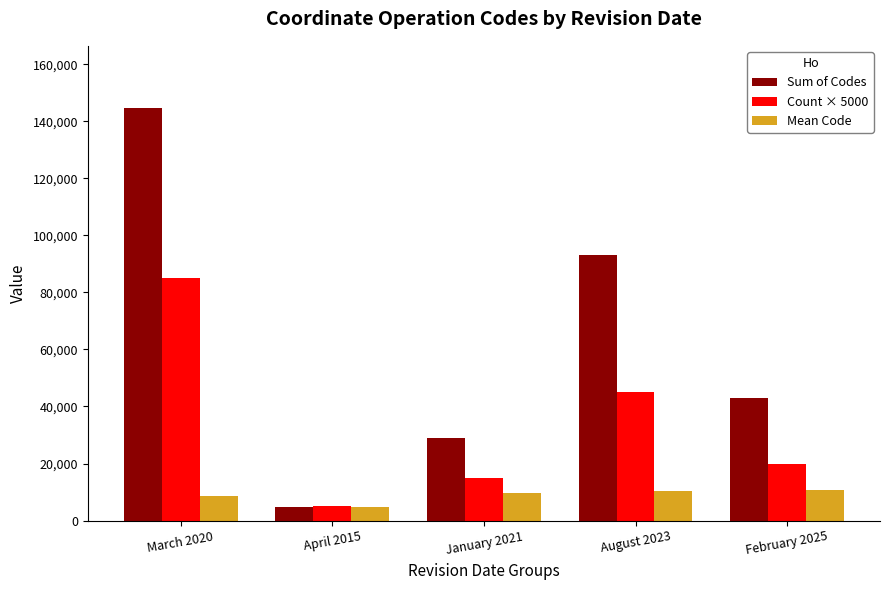

Which category has the highest value in the Count × 5000 series?

March 2020